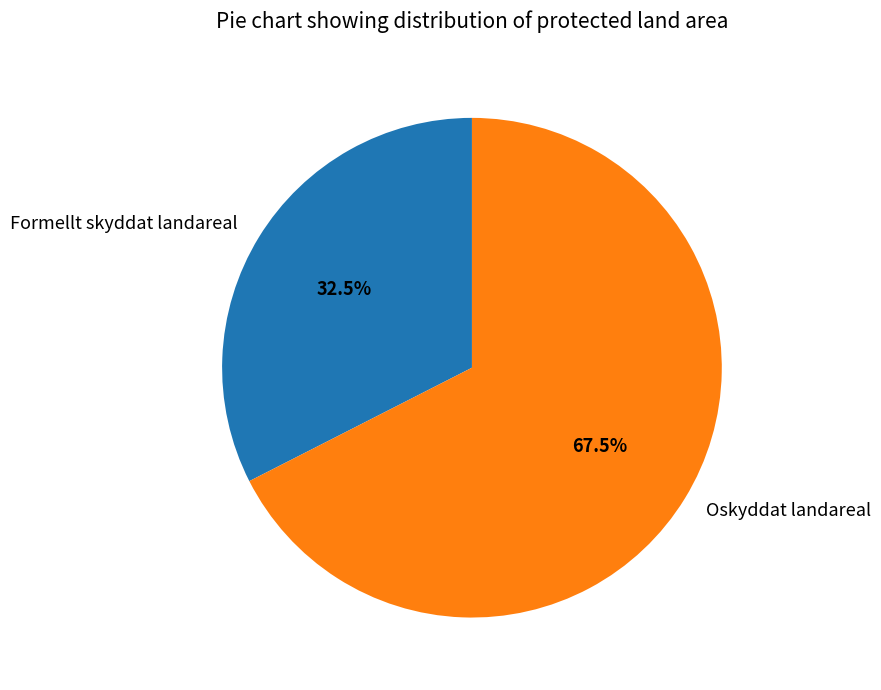

Which category has the biggest portion of the pie?

Oskyddat landareal